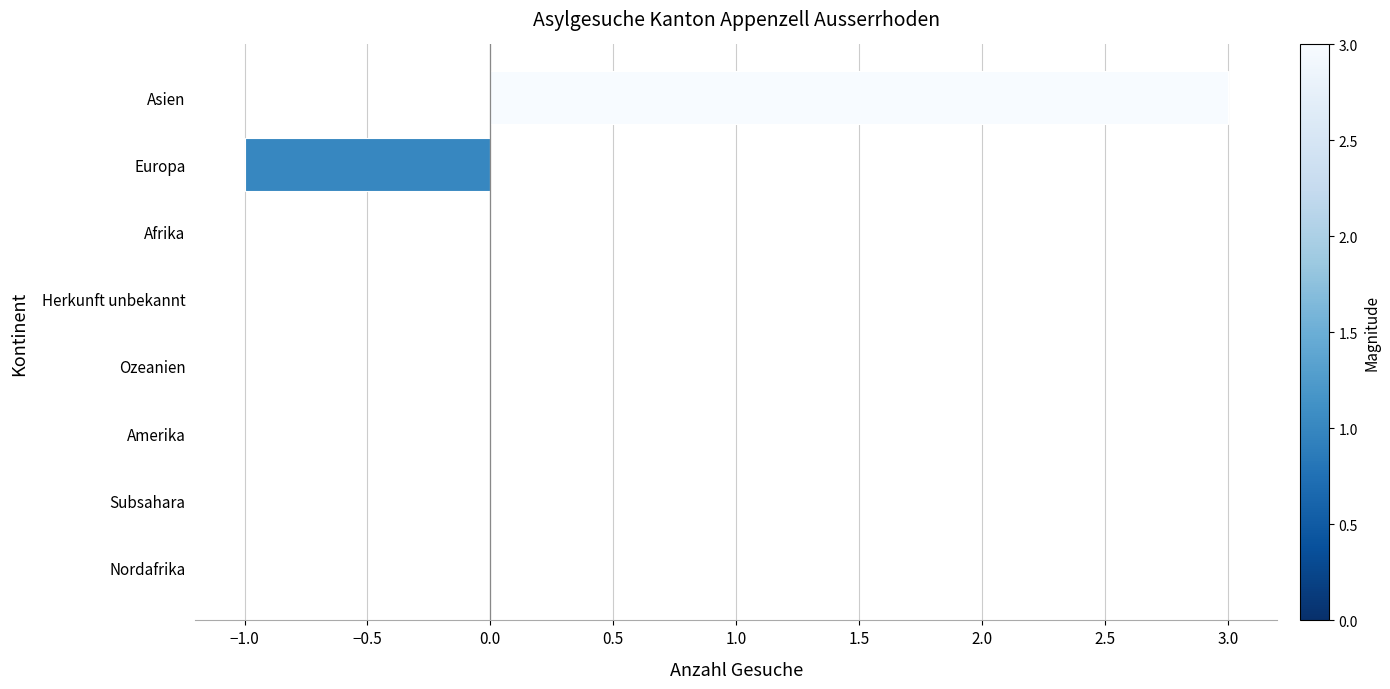

What is the greatest value displayed?

3